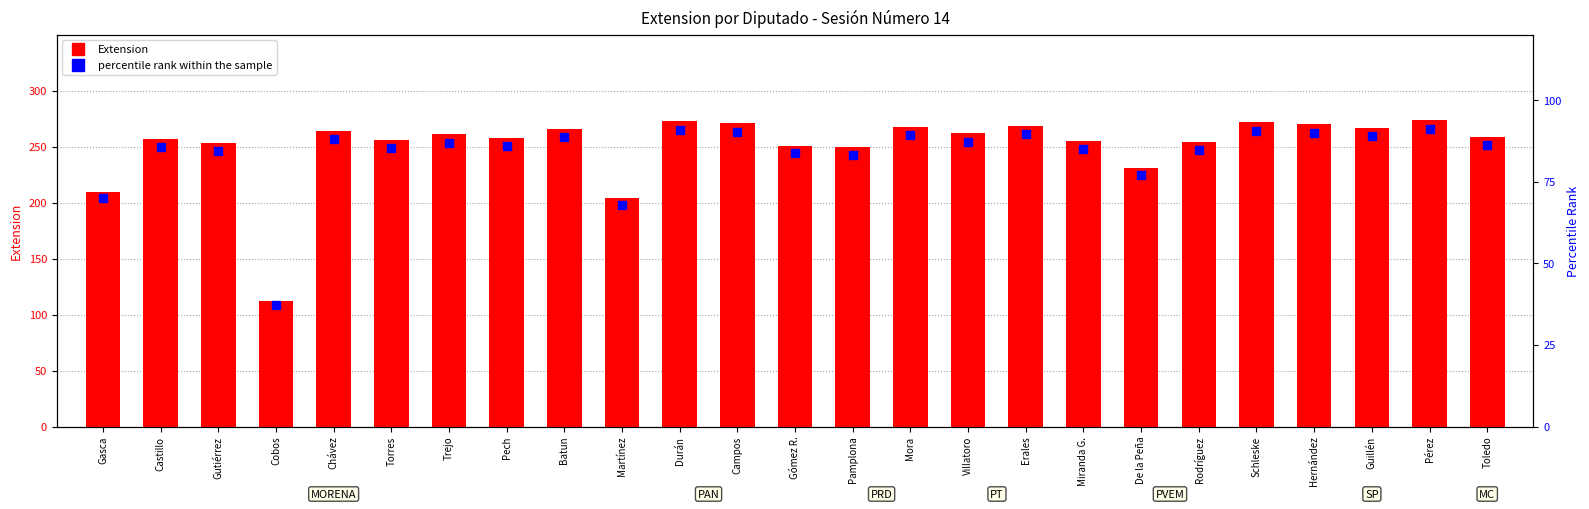

Which series has the largest total across all categories?

Extension